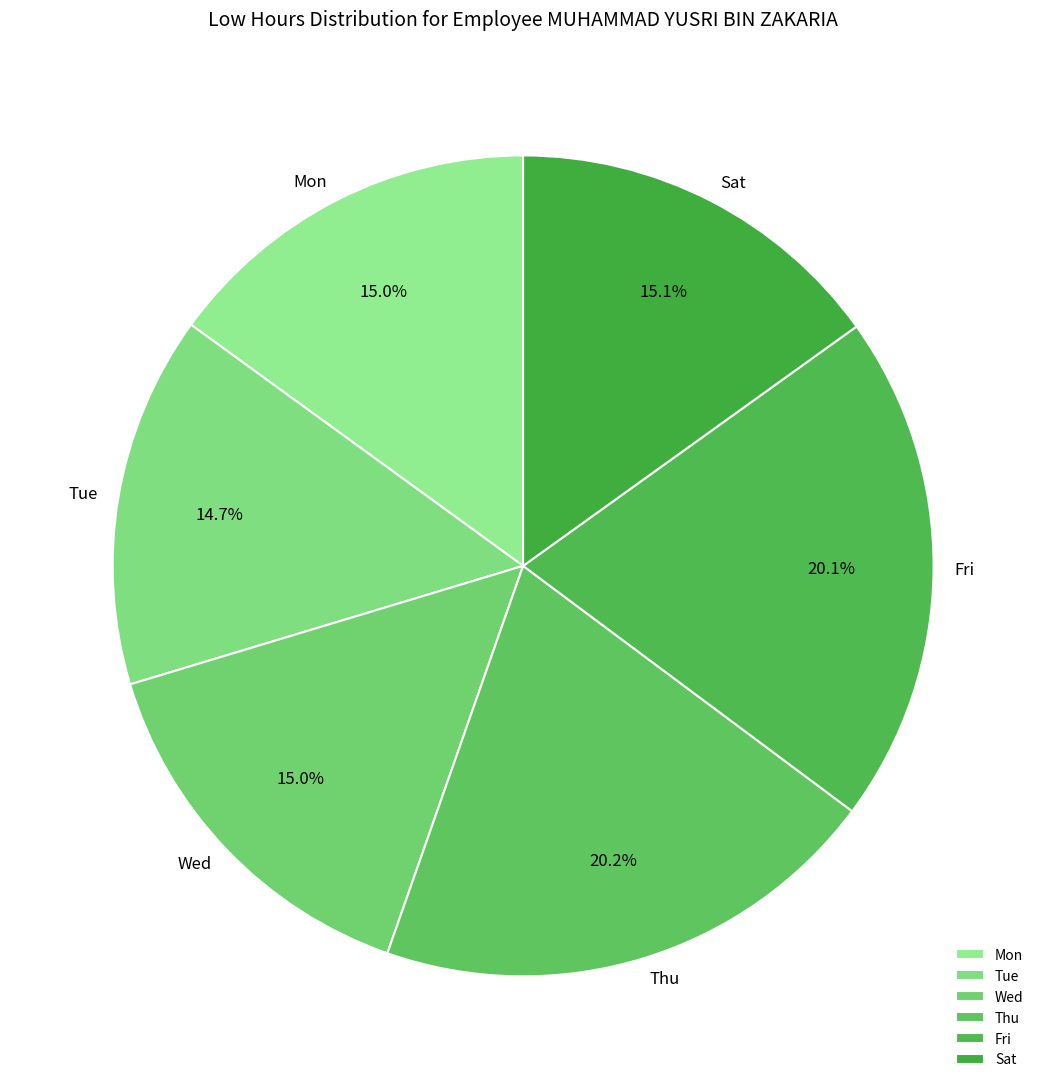

Is Thu the majority of the pie?

No